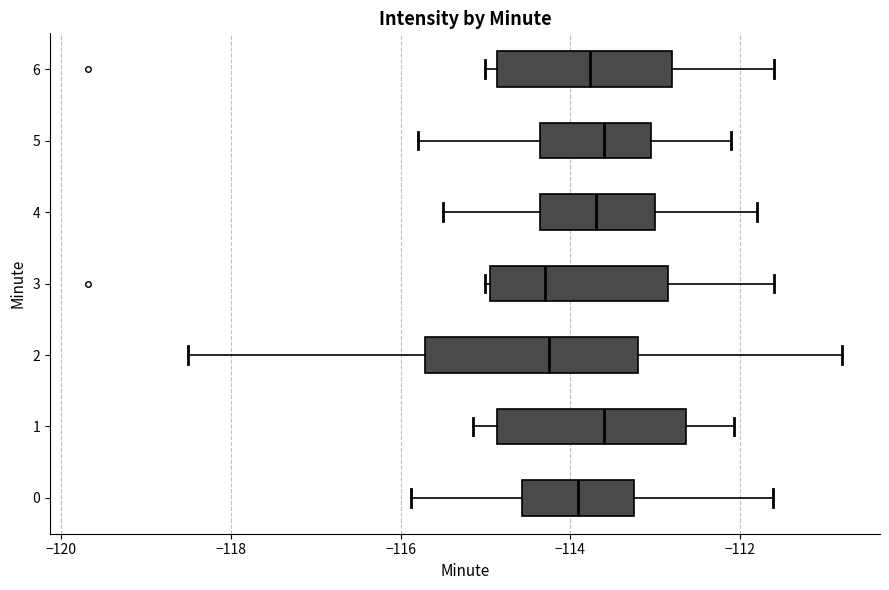

Reading bottom to top, transcribe this box plot: for each box, give where its median line is, the range the box spans, and where its two whiskers end, as read against the x-axis. The values are not printed on the chart, so give them approximately, as read against the axis.

0: median -114.0, box -114.6 to -113.2, whiskers -115.8 to -111.6
1: median -113.6, box -114.8 to -112.6, whiskers -115.2 to -112.0
2: median -114.2, box -115.8 to -113.2, whiskers -118.6 to -110.8
3: median -114.2, box -115.0 to -112.8, whiskers -115.0 (just left of the box's left edge) to -111.6
4: median -113.6, box -114.4 to -113.0, whiskers -115.4 to -111.8
5: median -113.6, box -114.4 to -113.0, whiskers -115.8 to -112.0
6: median -113.8, box -114.8 to -112.8, whiskers -115.0 to -111.6